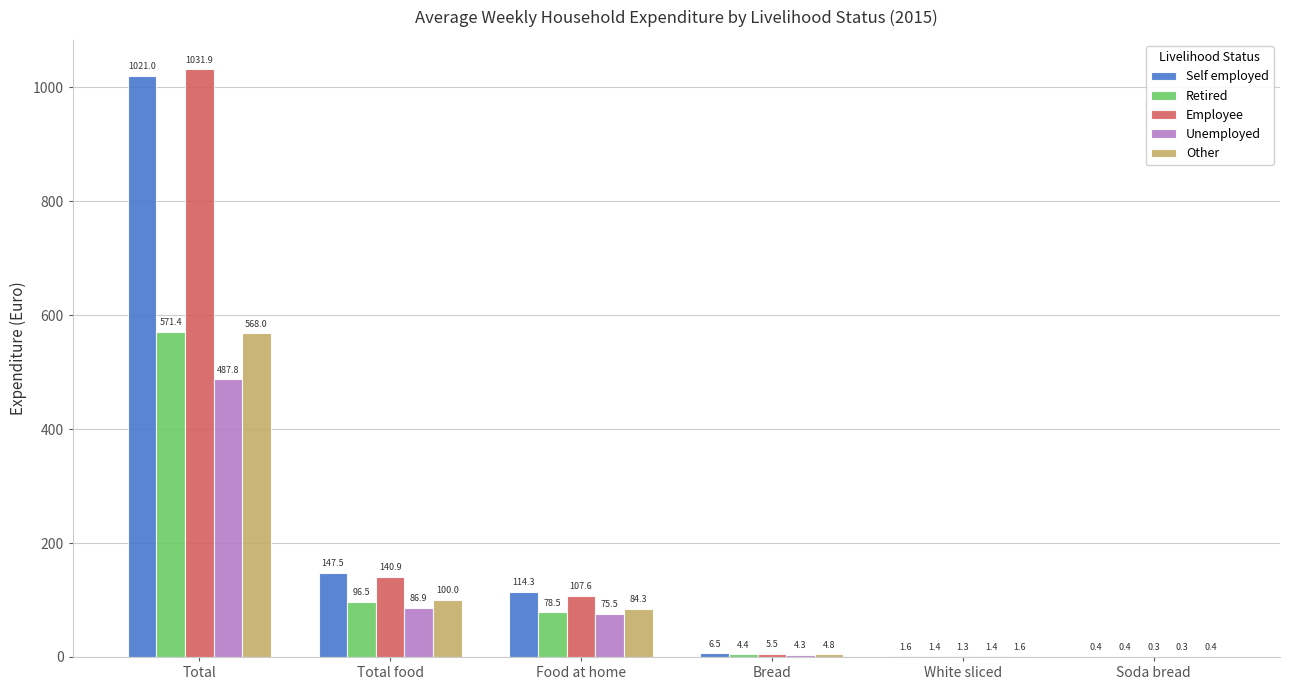

Which category has the highest value in the Self employed series?

Total